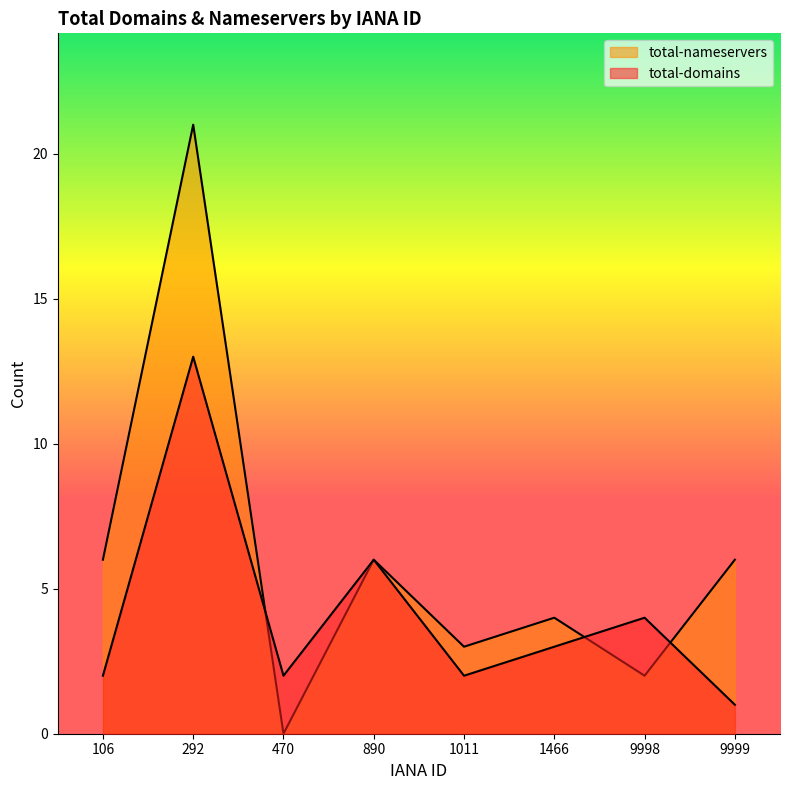

What is the lowest value of the total-domains series?

1